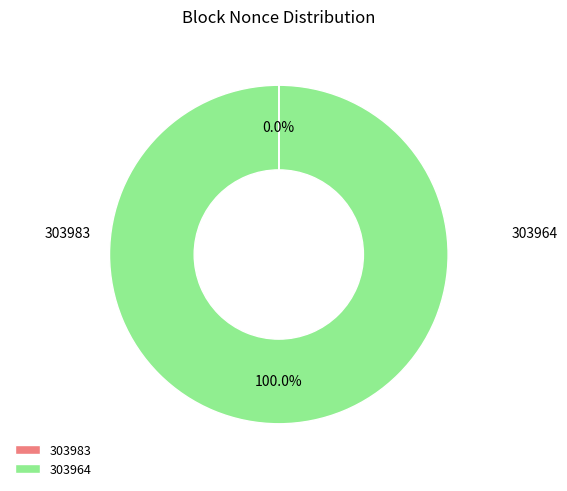

Which slice represents more than half of the pie?

303964